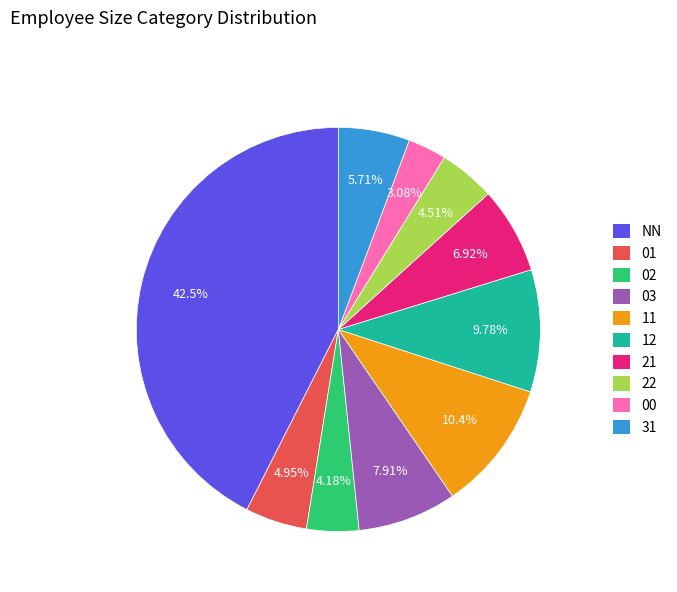

How many segments does this pie chart have?

10